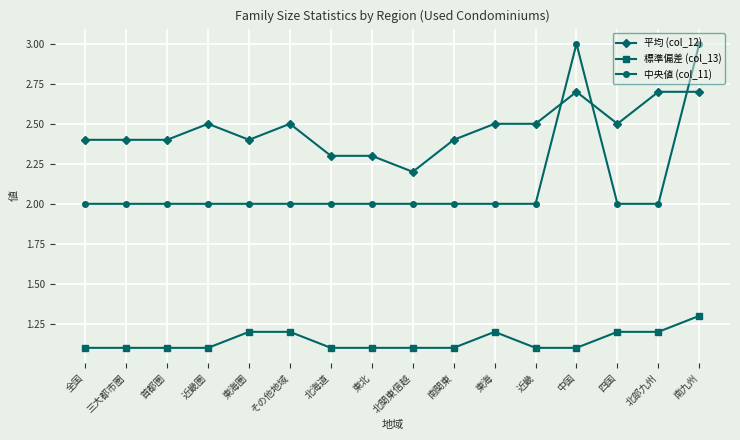

Rank the series by their maximum value, from highest to lowest.

中央値 (col_11), 平均 (col_12), 標準偏差 (col_13)